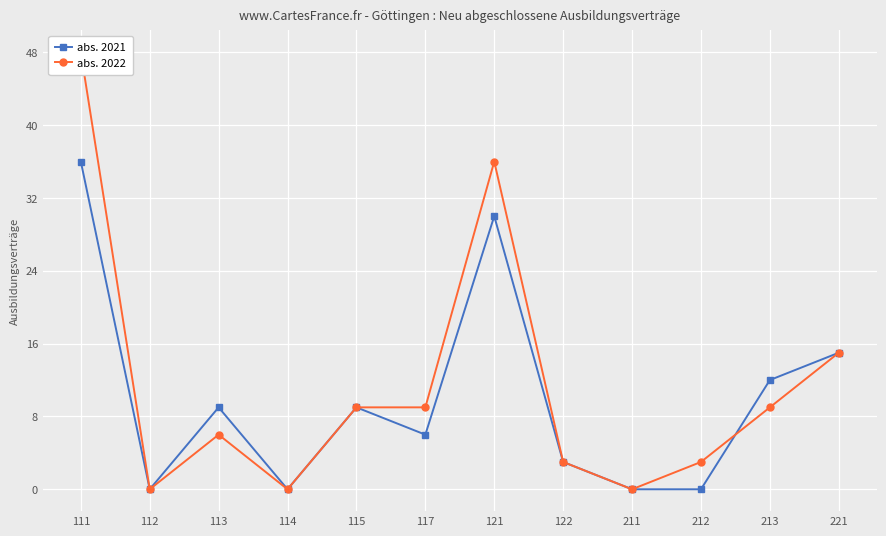

True or false: abs. 2022 and abs. 2021 intersect in this chart.

True